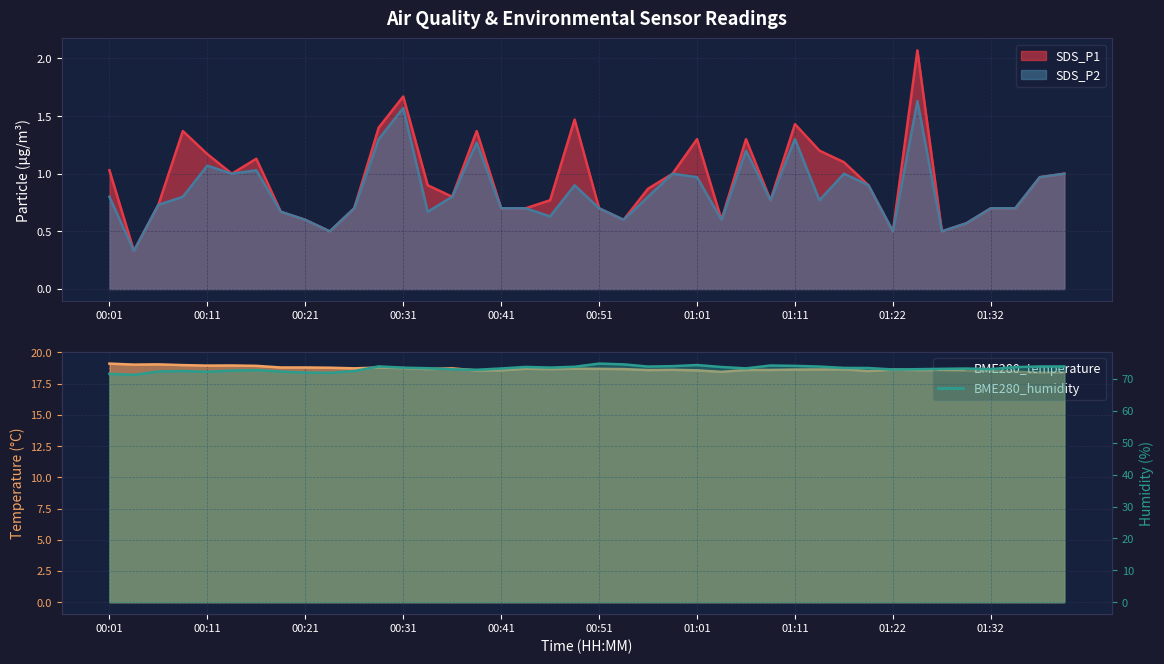

What is the sum of the BME280_temperature values at 01:09 and 00:28?

37.4